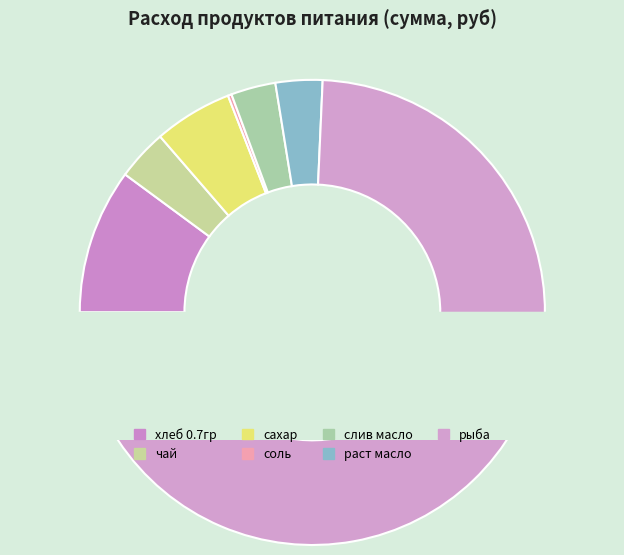

To the nearest percent, what percentage of the pie is слив масло?

3%